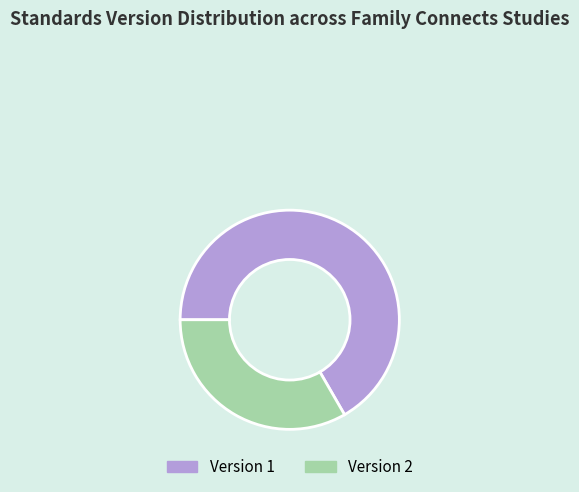

Does Version 2 account for over 50% of the chart?

No